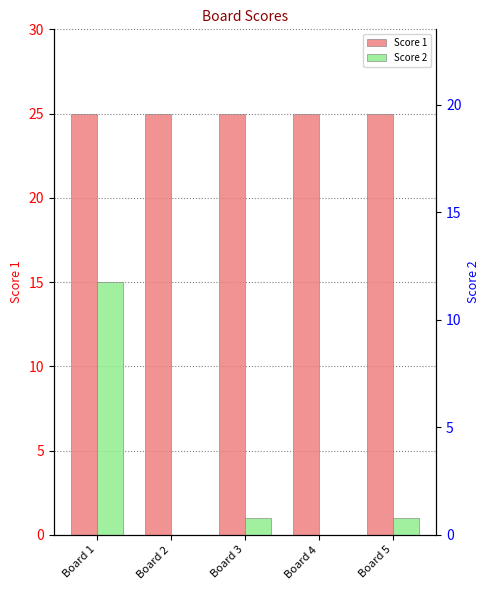

Which series has the largest total across all categories?

Score 1